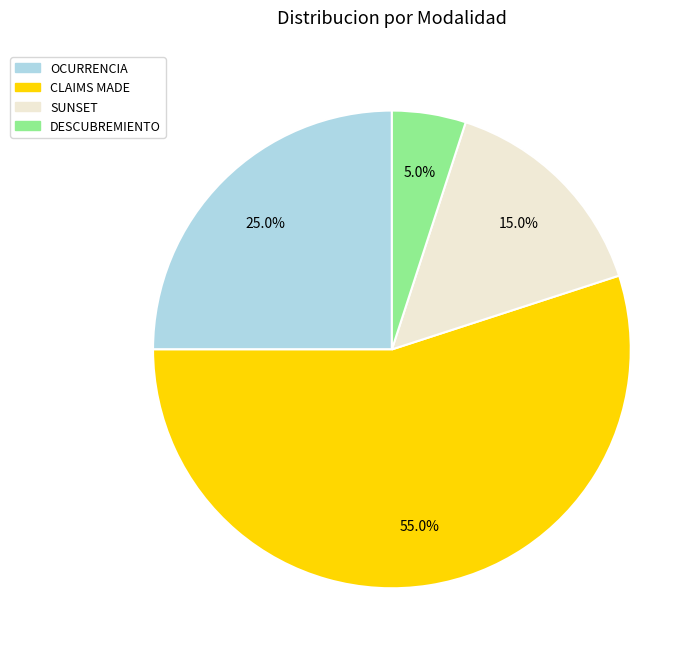

To the nearest percent, what is the average slice percentage?

25%